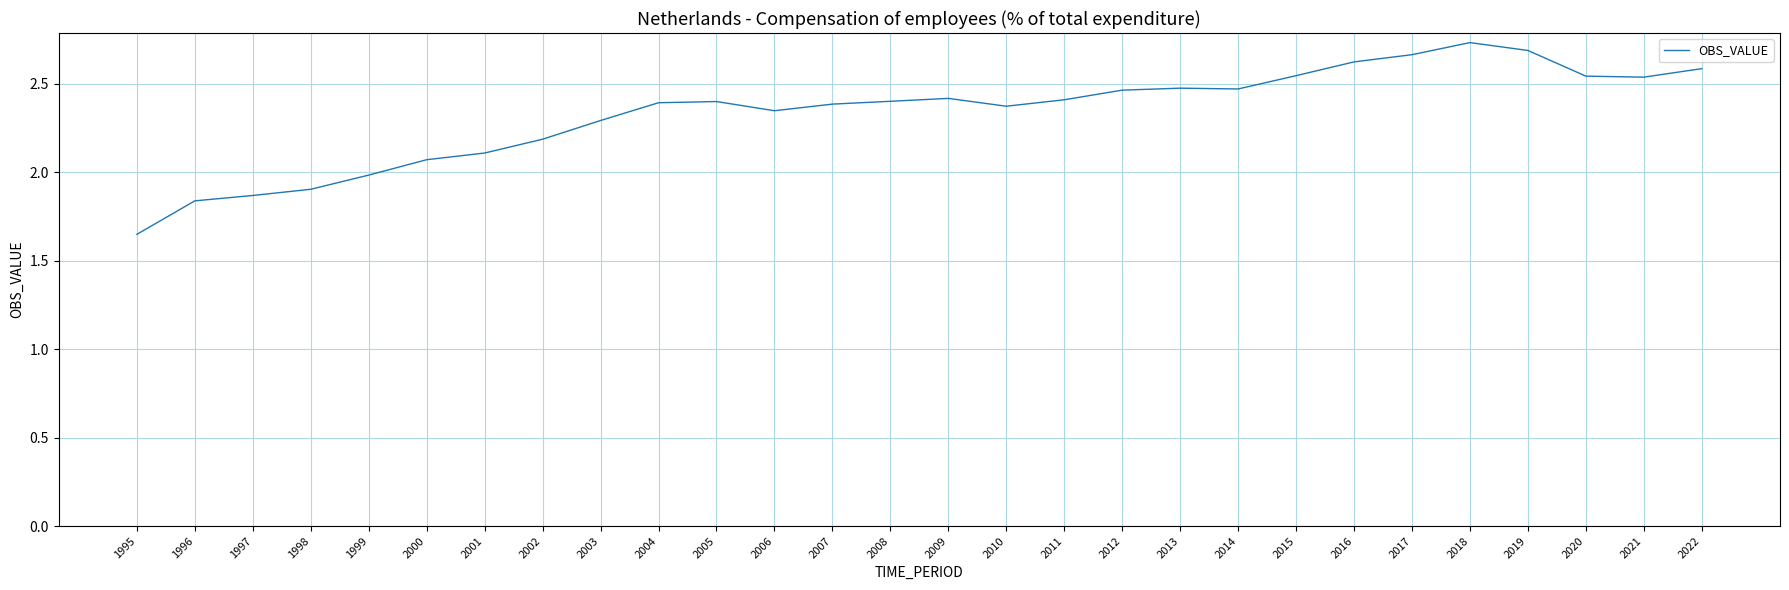

How many series are shown in this chart?

1